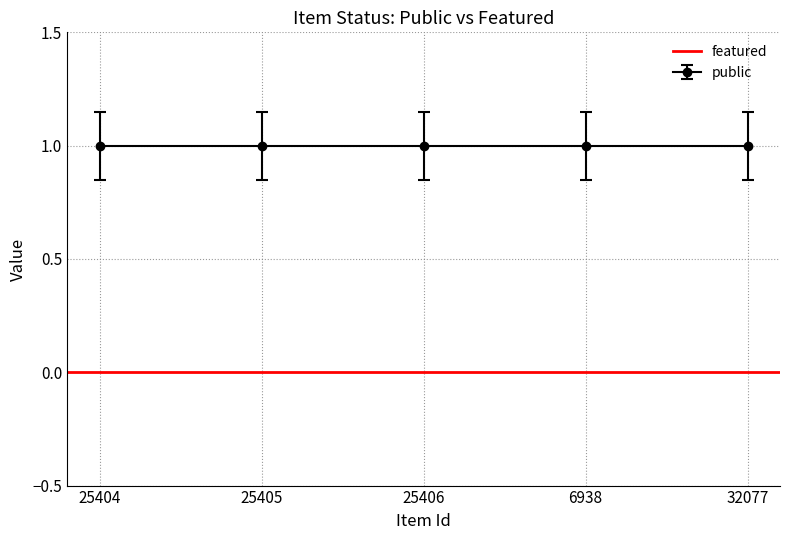

The public series shows 1 at 32077. True or false?

True